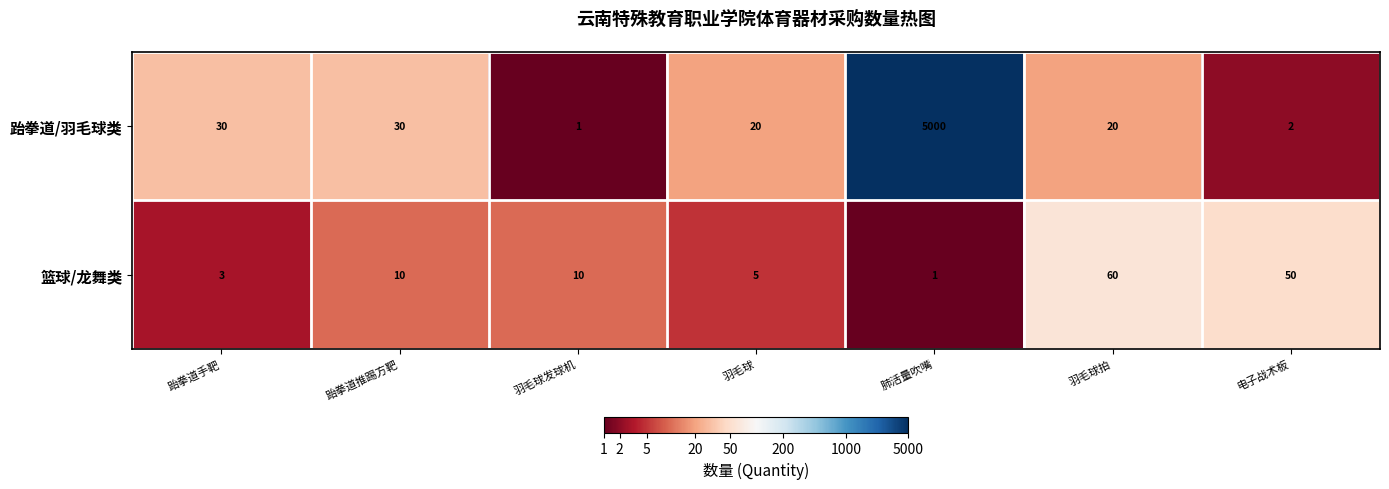

What is the sum of the 跆拳道/羽毛球类 values at 肺活量吹嘴 and 电子战术板?

5002